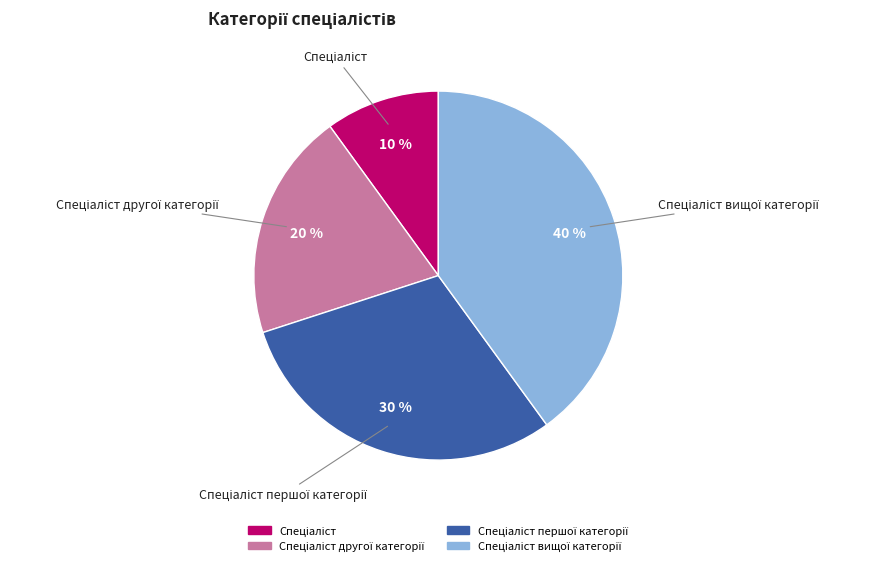

Is there a majority slice in this chart?

No